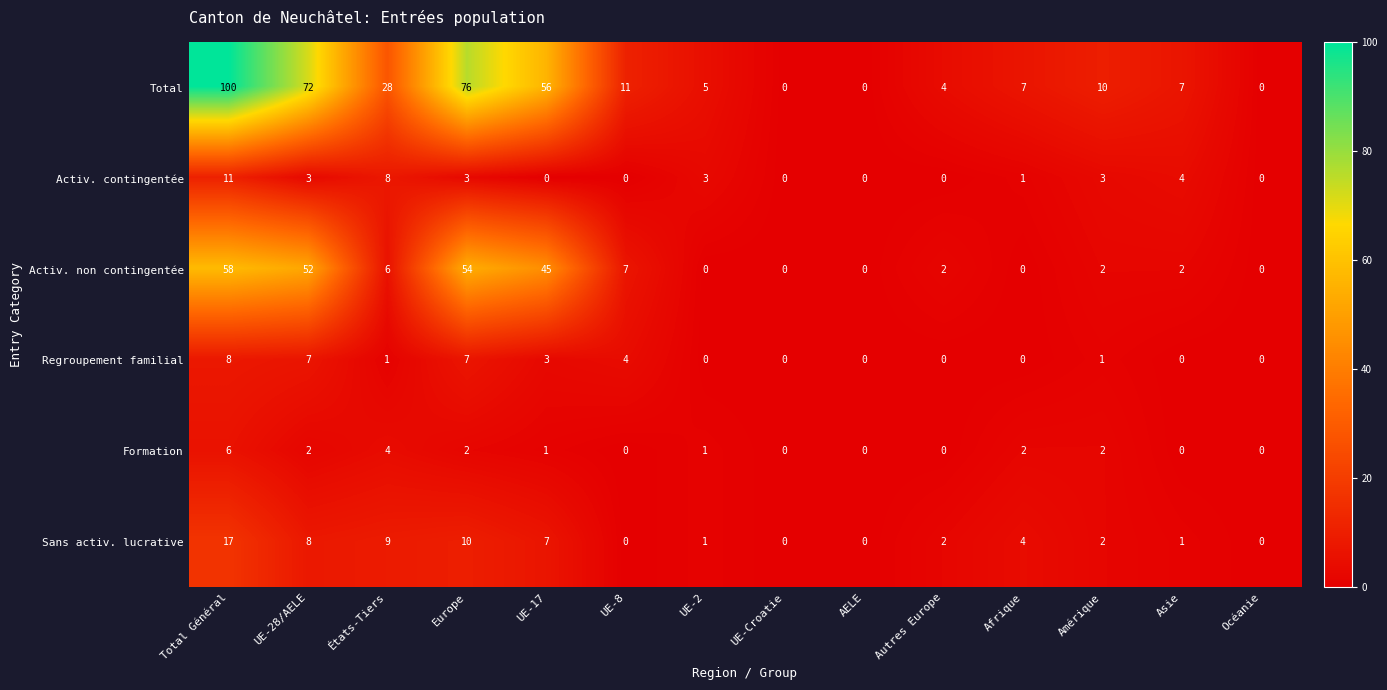

At which category does the chart reach its peak across all series?

Total Général